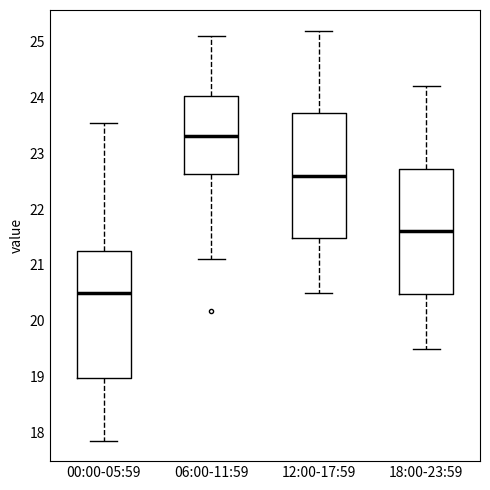

Reading left to right, transcribe this box plot: for each box, give where its median line is, the range the box spans, and where its two whiskers end, as read against the y-axis. The values are not printed on the chart, so give them approximately, as read against the axis.

00:00-05:59: median 20.5, box 19.0 to 21.2, whiskers 17.9 to 23.6
06:00-11:59: median 23.3, box 22.6 to 24.0, whiskers 21.1 to 25.1
12:00-17:59: median 22.6, box 21.5 to 23.7, whiskers 20.5 to 25.2
18:00-23:59: median 21.6, box 20.5 to 22.7, whiskers 19.5 to 24.2